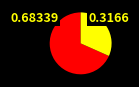

Does any single category account for the majority?

Yes